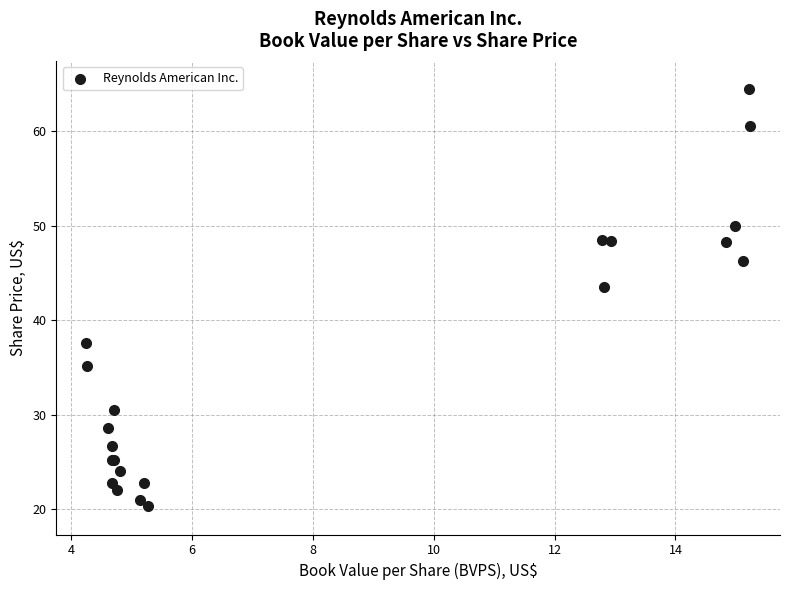

What Y value in the scatter plot is closest to 42?

43.5